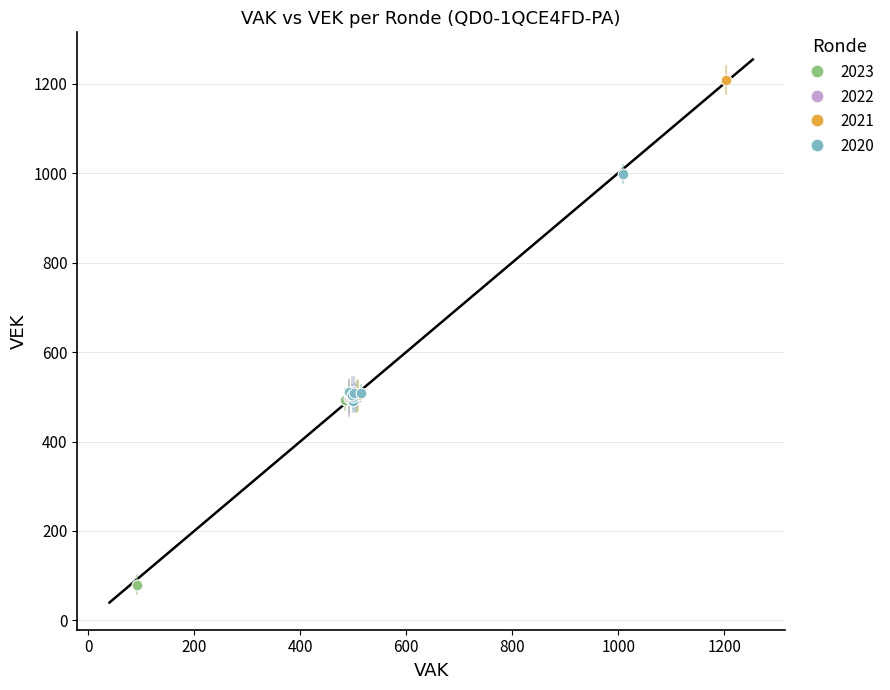

Which series contains the highest Y value?

2021